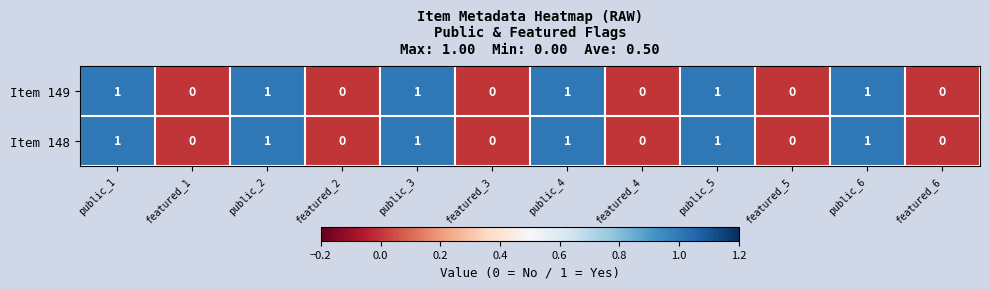

What is the sum of all Item 148 values?

6